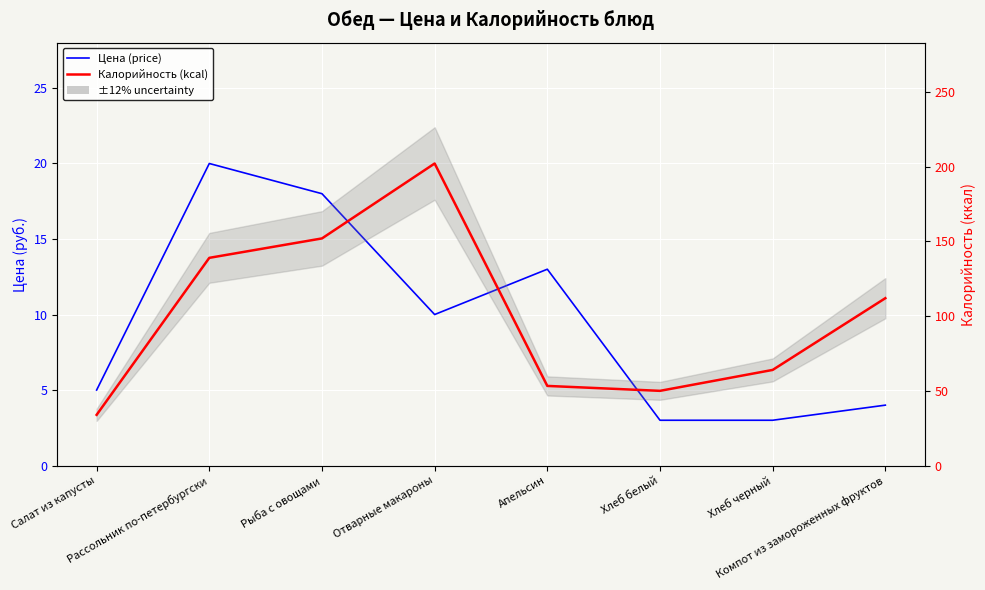

At which category does Калорийность (kcal) reach its first local valley?

Хлеб белый